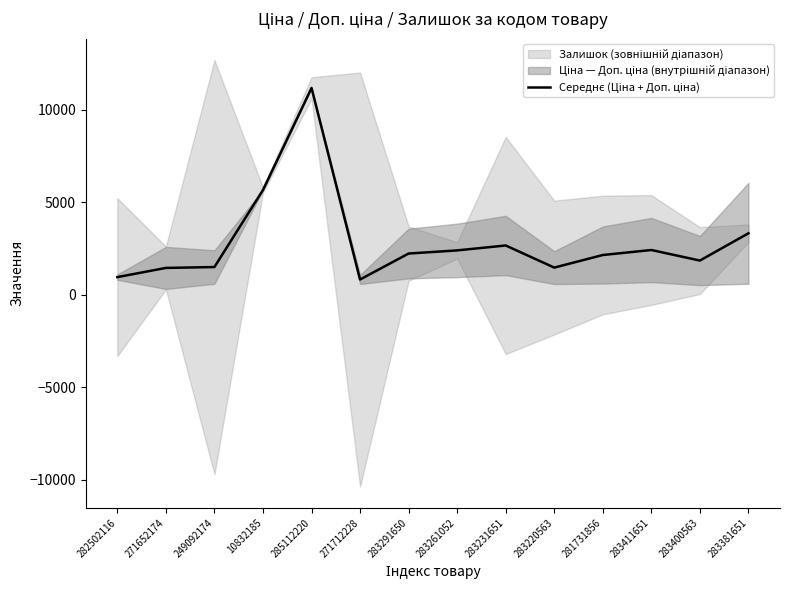

Which label corresponds to the largest value in the chart?

285112220